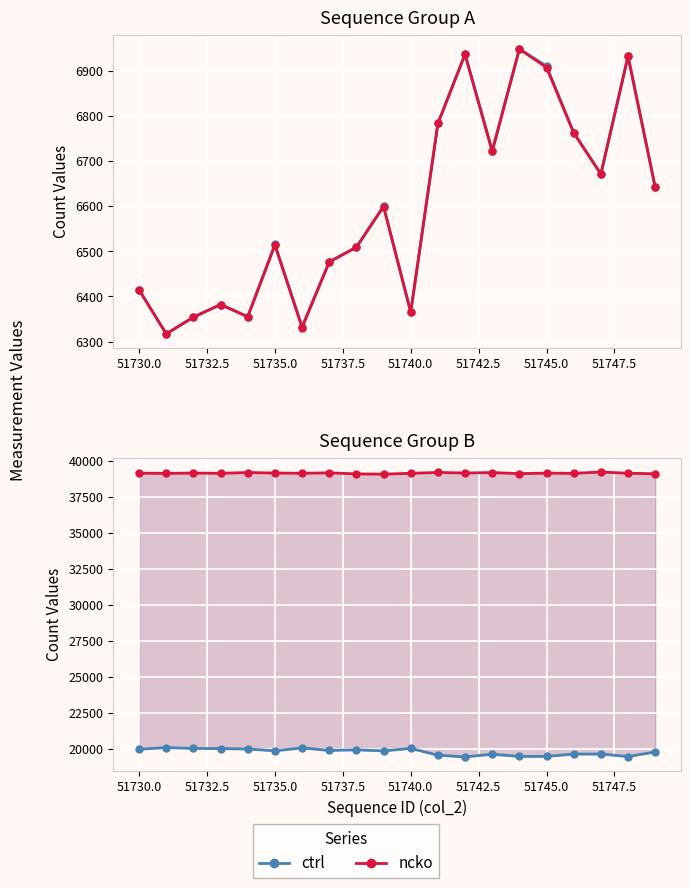

In col_518 (ctrl), how many points are lower than both neighbors (excluding endpoints)?

5